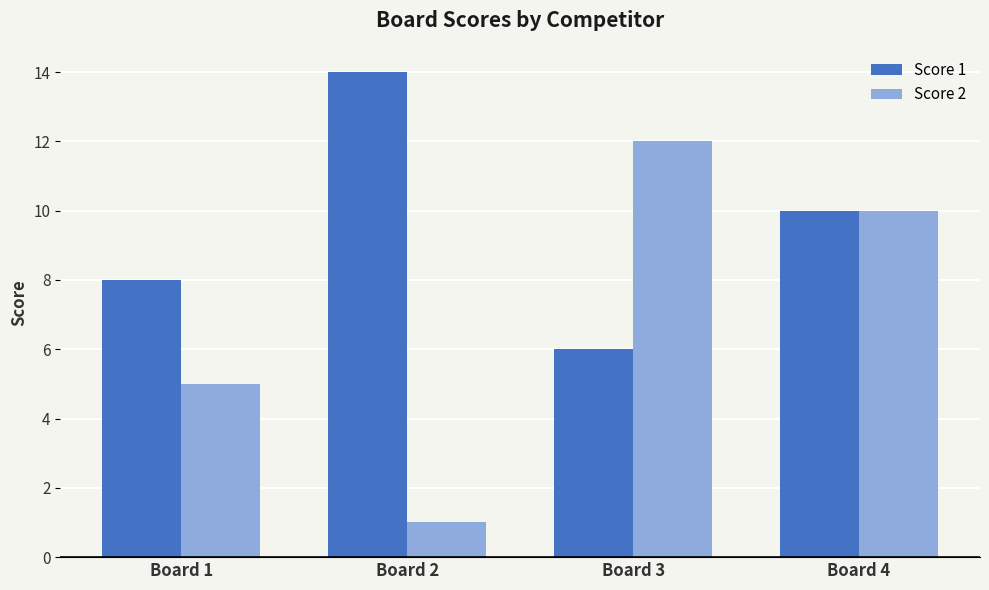

What is the value of the Score 1 bar at the 1st from the left?

8